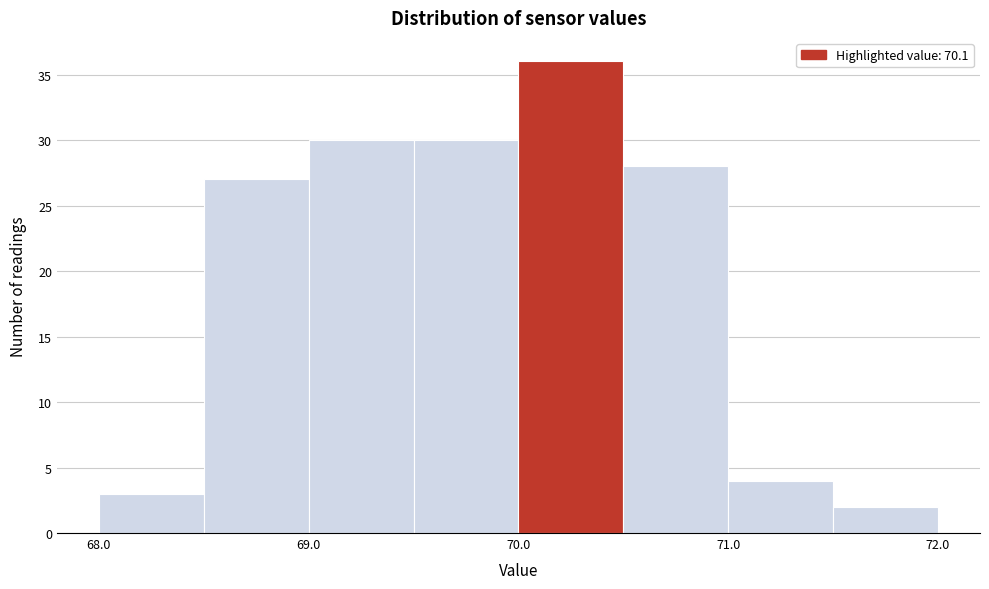

Reading left to right, transcribe this chart: for each bar, give the range it covers on the x-axis and its height. The values are not printed on the chart, so give them approximately, as read against the axis.

68.0 to 68.5: 3
68.5 to 69.0: 27
69.0 to 69.5: 30
69.5 to 70.0: 30
70.0 to 70.5: 36
70.5 to 71.0: 28
71.0 to 71.5: 4
71.5 to 72.0: 2